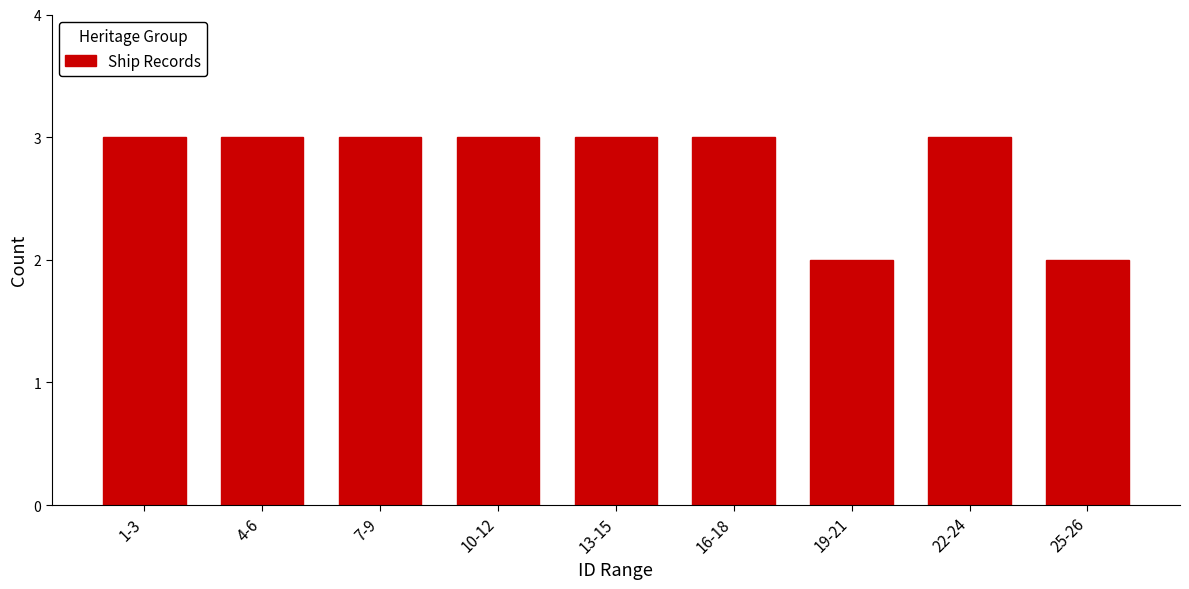

Reading right to left, what are all the values shown in this chart?

2	3	2	3	3	3	3	3	3